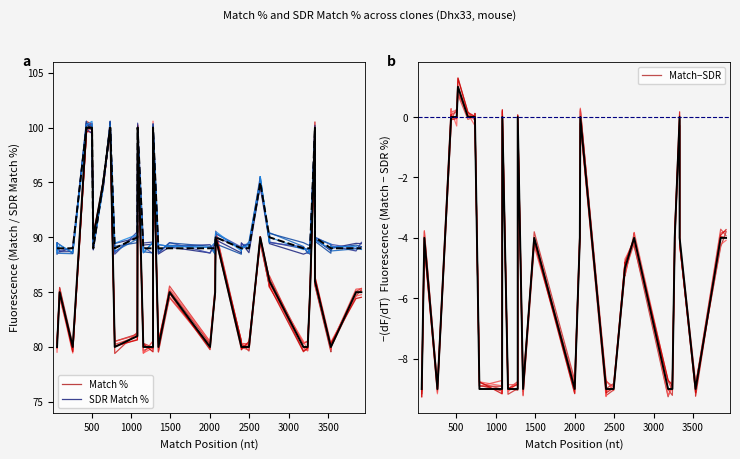

Is the value of Match % at 3000 greater than the value of Match−SDR at 3500?

Yes